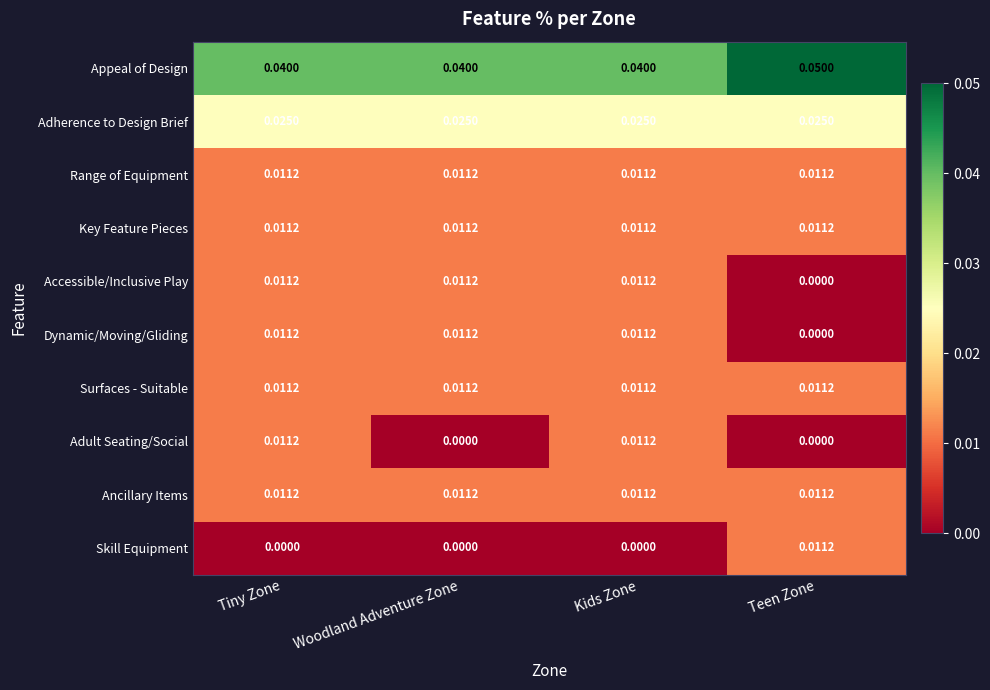

Which series has the largest total across all categories?

Appeal of Design